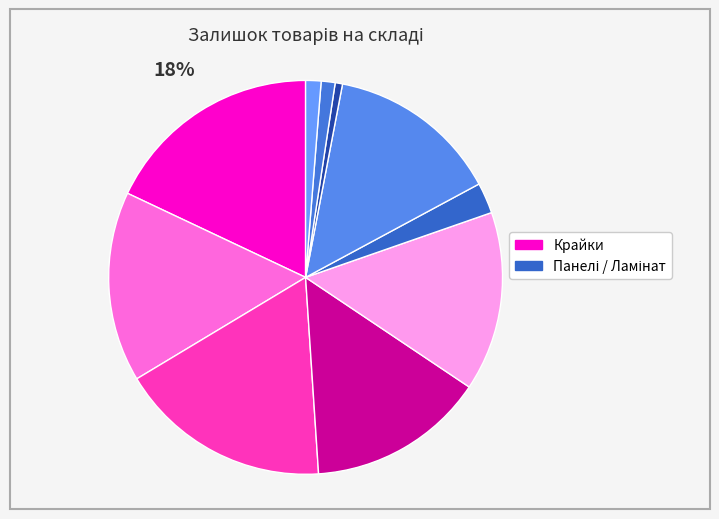

How many slices are in this pie chart?

10